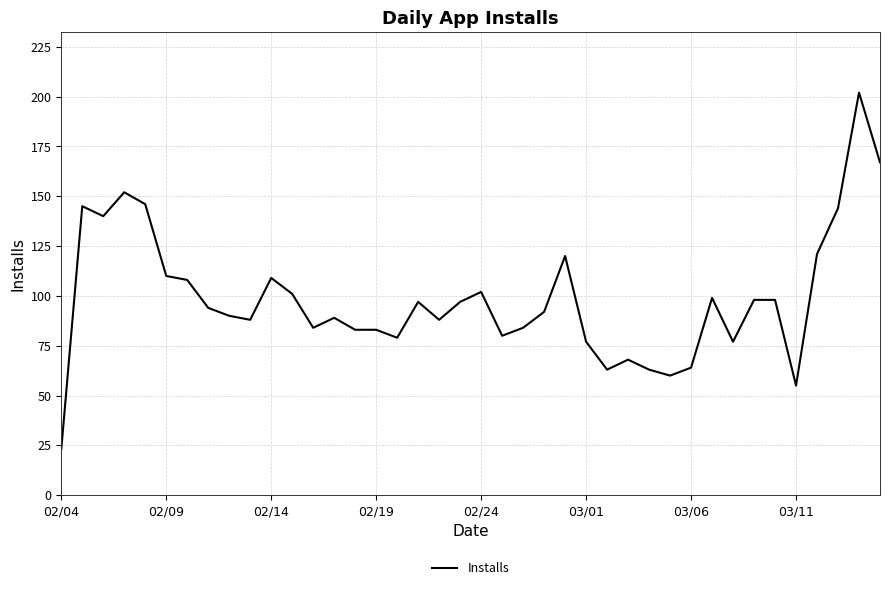

What is the smallest value displayed?

23